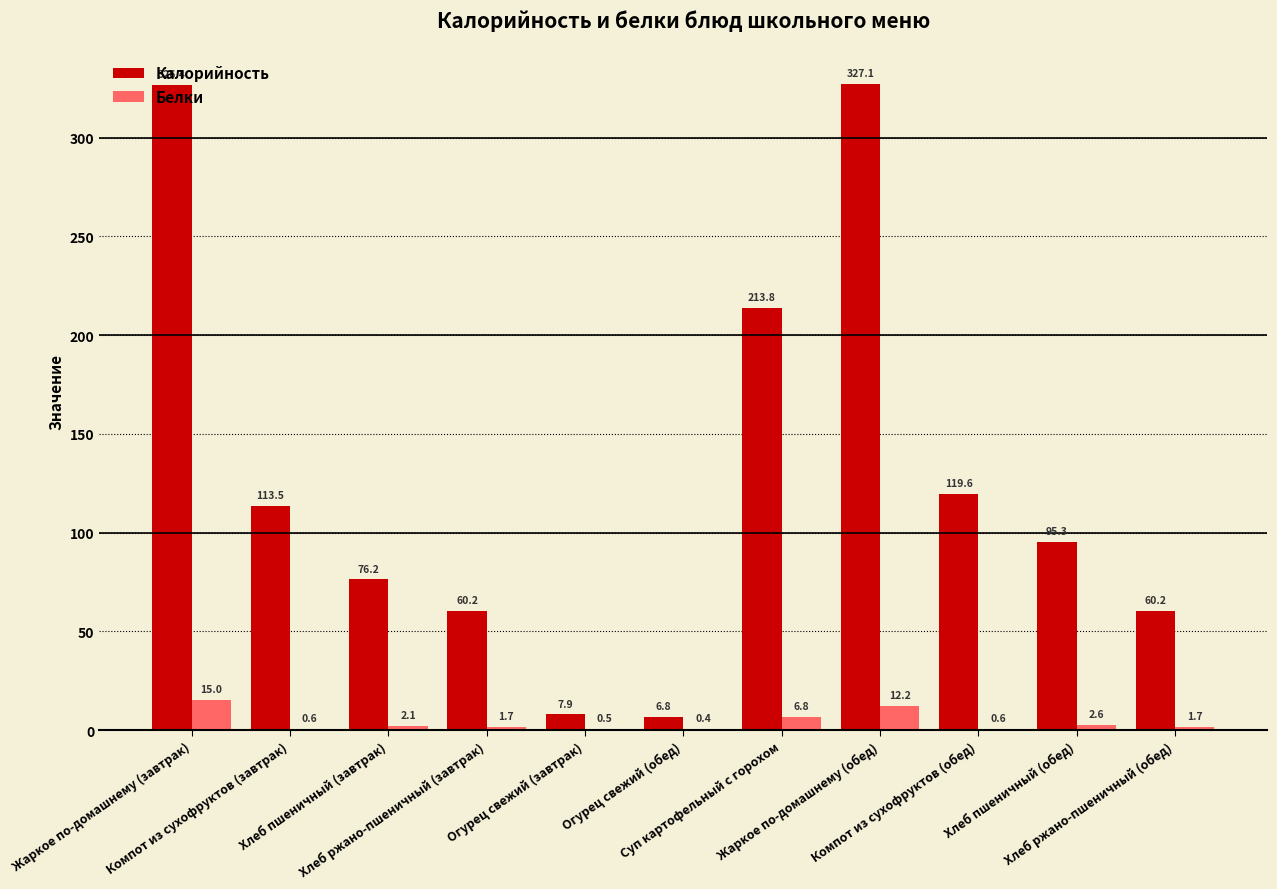

At which category is the sum across all series the highest?

Жаркое по-домашнему (завтрак)